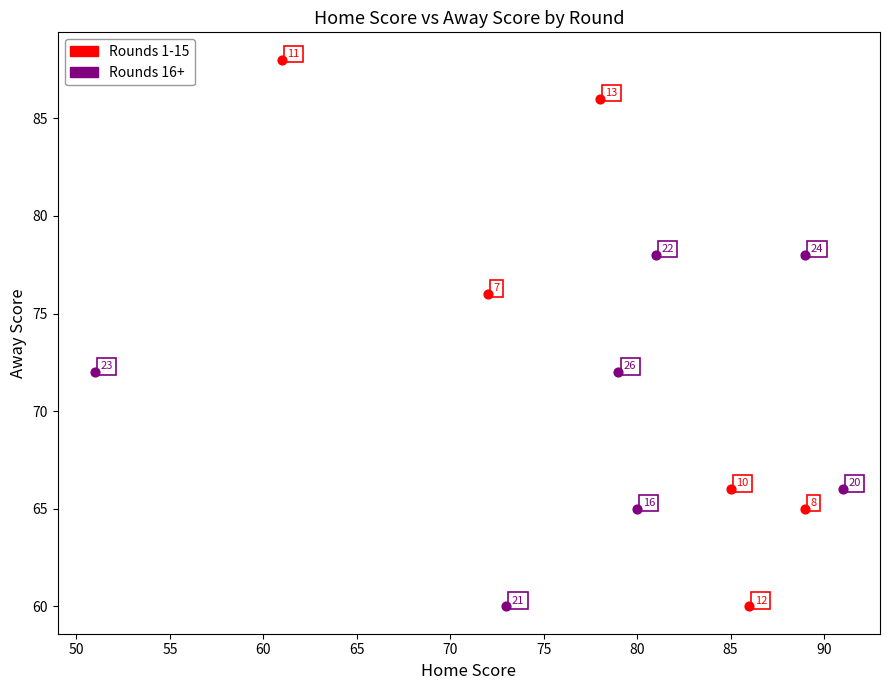

Which series has the largest Y range (max minus min)?

Rounds 1-15